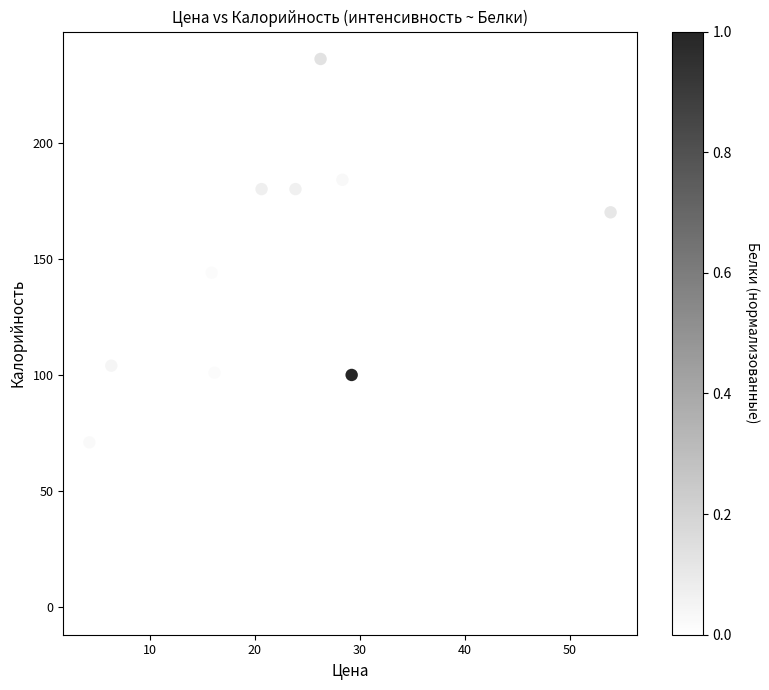

What Y value in the scatter plot is closest to 118?

104.0